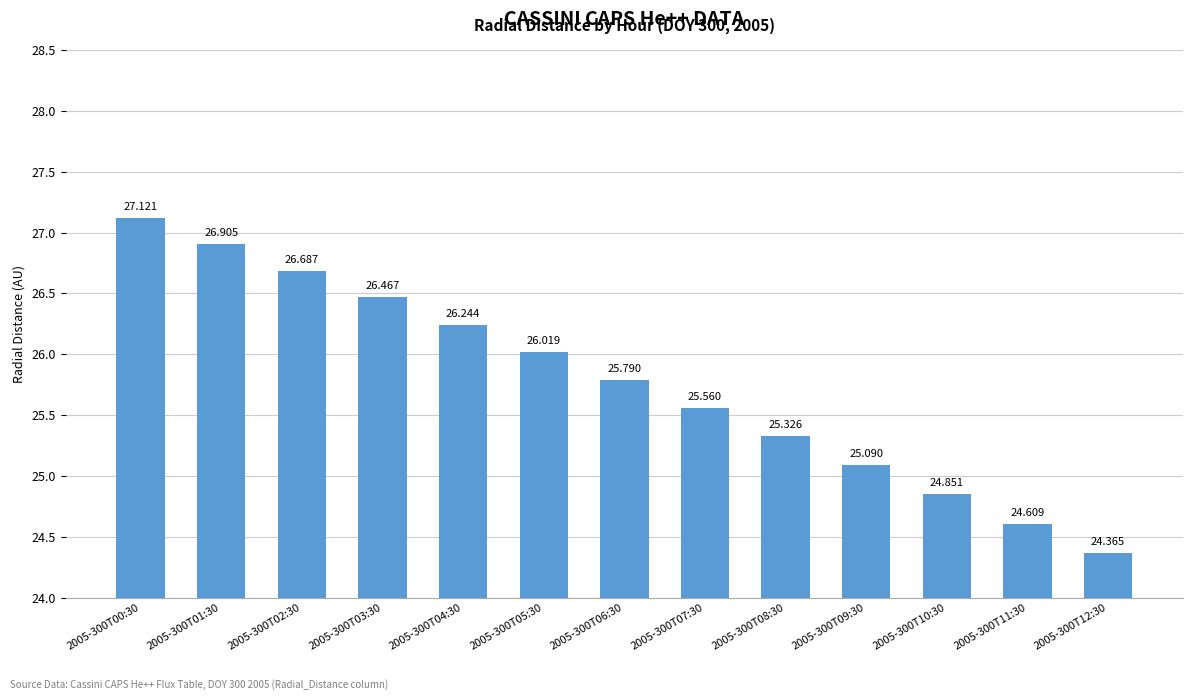

What is the sum of the values at 2005-300T07:30 and 2005-300T05:30?

51.6